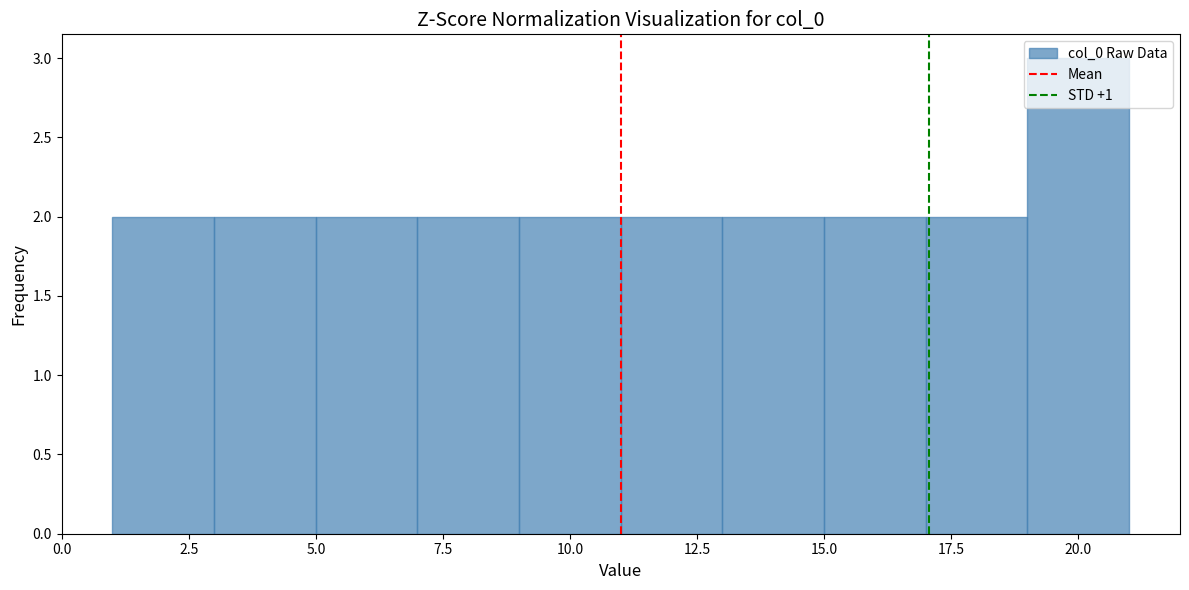

Which range on the x-axis has the tallest bar?

19 to 21